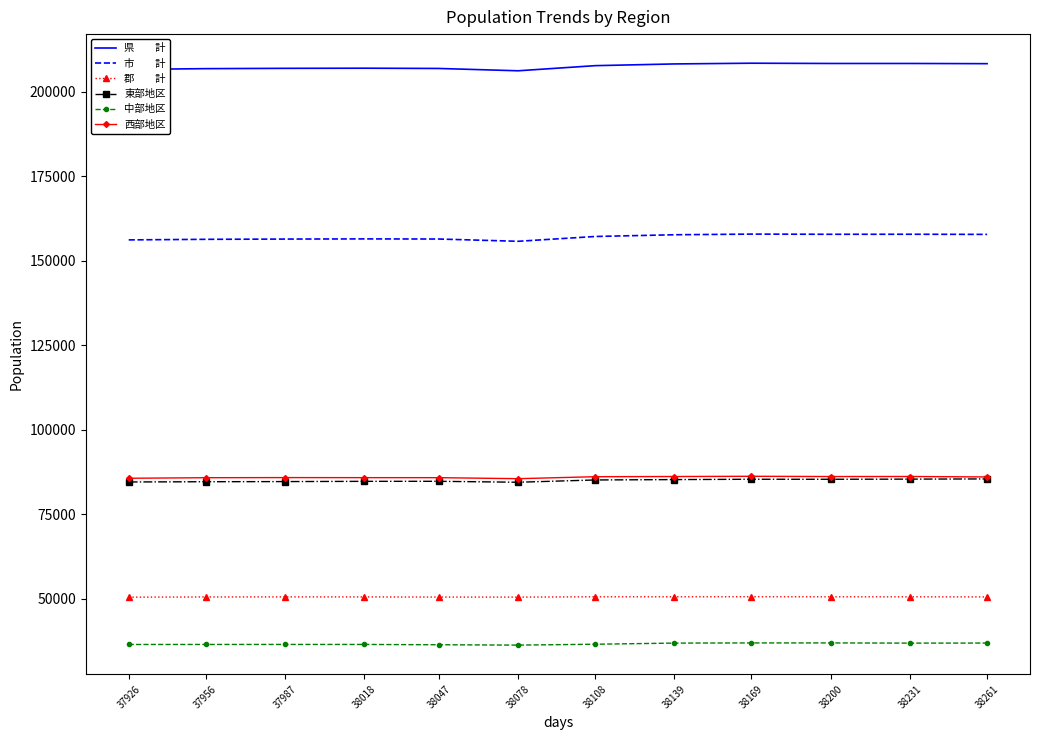

What is the maximum value shown in the chart?

208480